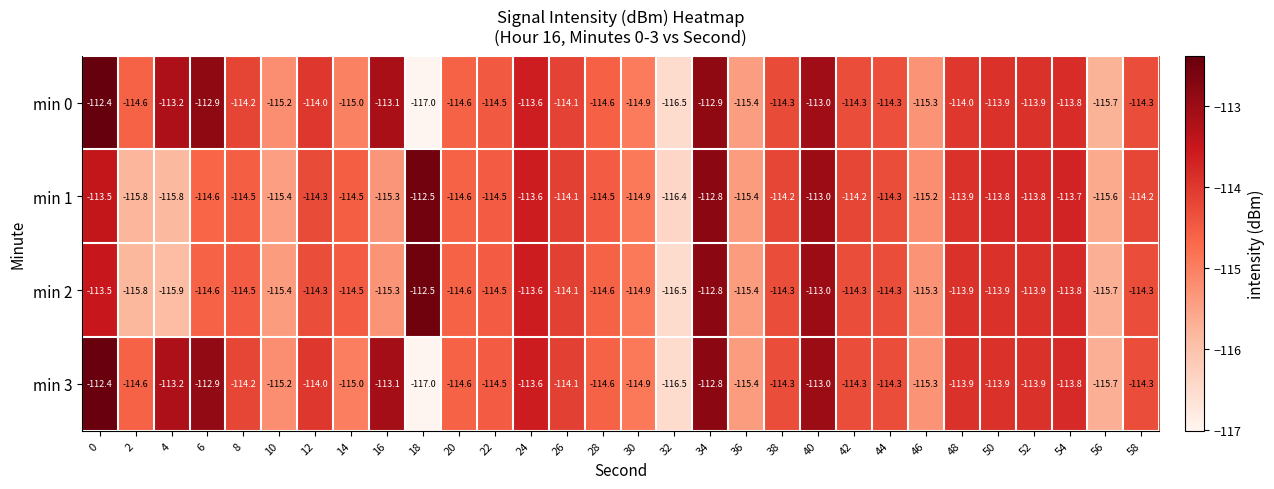

Is it true that min 3 equals -115.7 at 56?

True